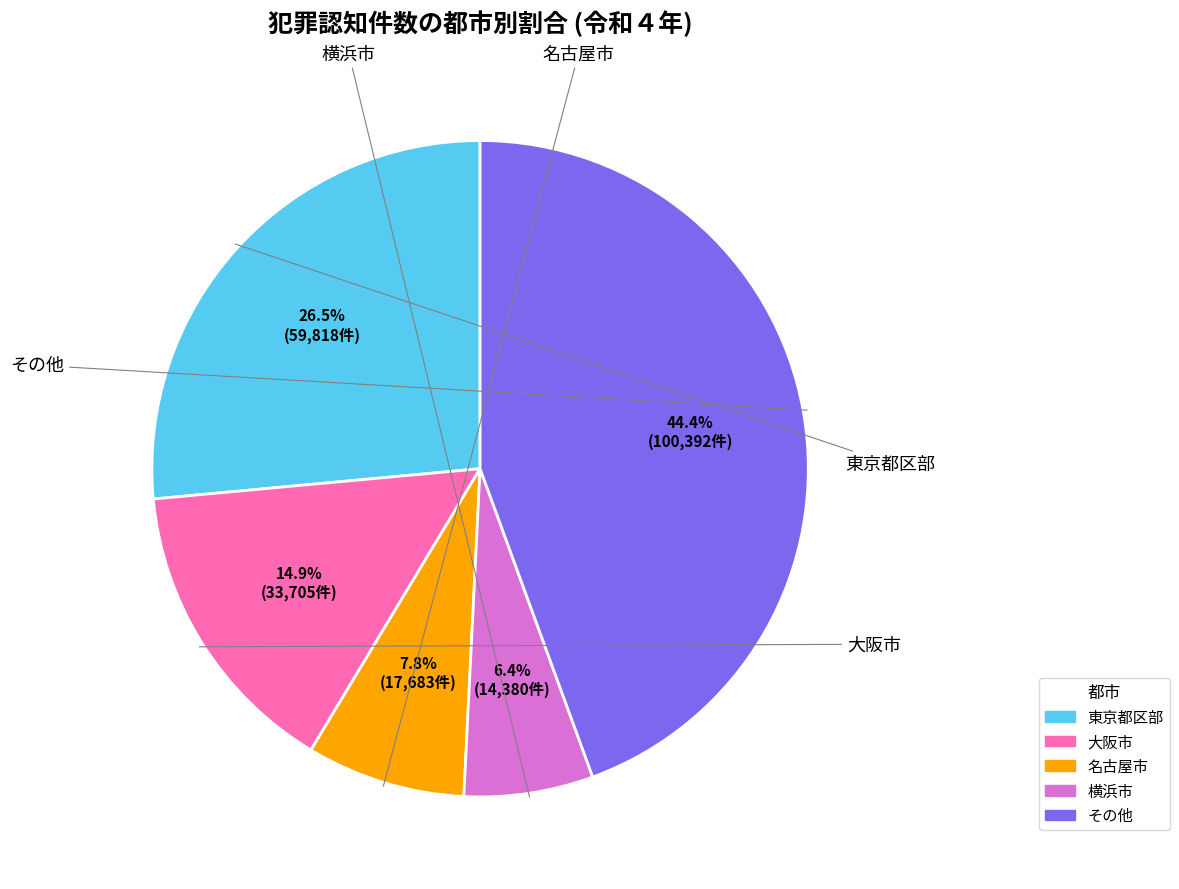

What portion of the pie excludes 大阪市?

85.1%